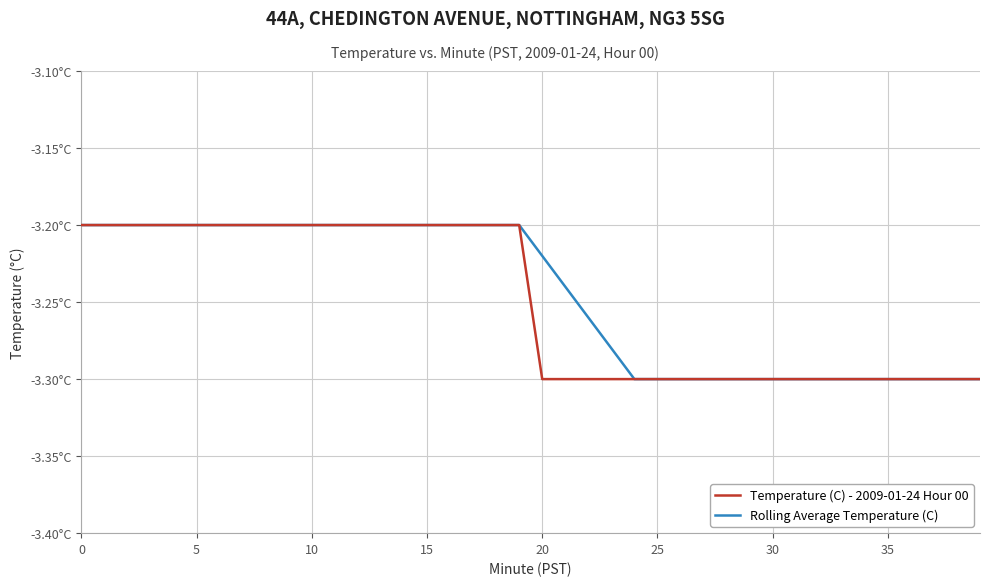

What are all the series names shown in the legend?

Temperature (C) - 2009-01-24 Hour 00, Rolling Average Temperature (C)